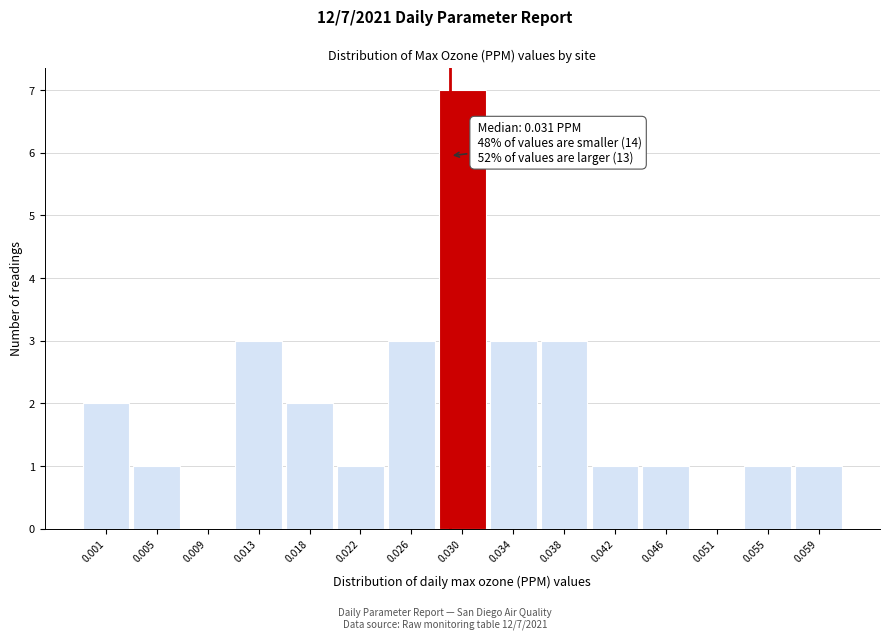

Reading left to right, what are all the values shown in this chart?

0.001=2	0.005=1	0.009=0	0.013=3	0.018=2	0.022=1	0.026=3	0.030=7	0.034=3	0.038=3	0.042=1	0.046=1	0.051=0	0.055=1	0.059=1